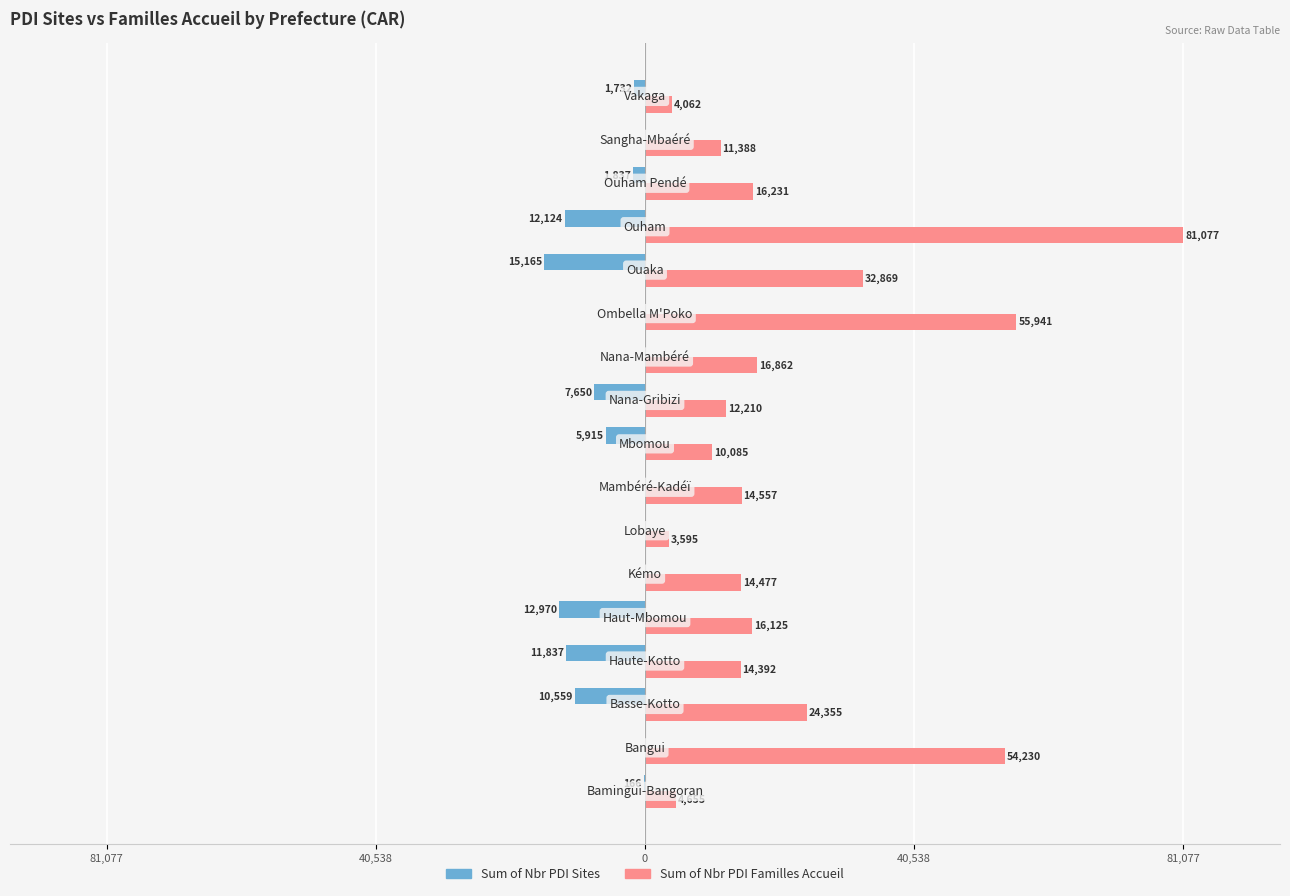

List the series in order of their peak value, lowest first.

Sum of Nbr PDI Sites, Sum of Nbr PDI Familles Accueil